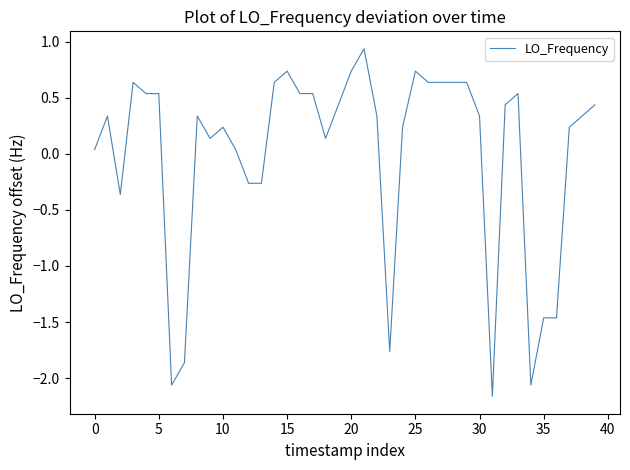

What is the difference between the maximum and minimum values?

3.1